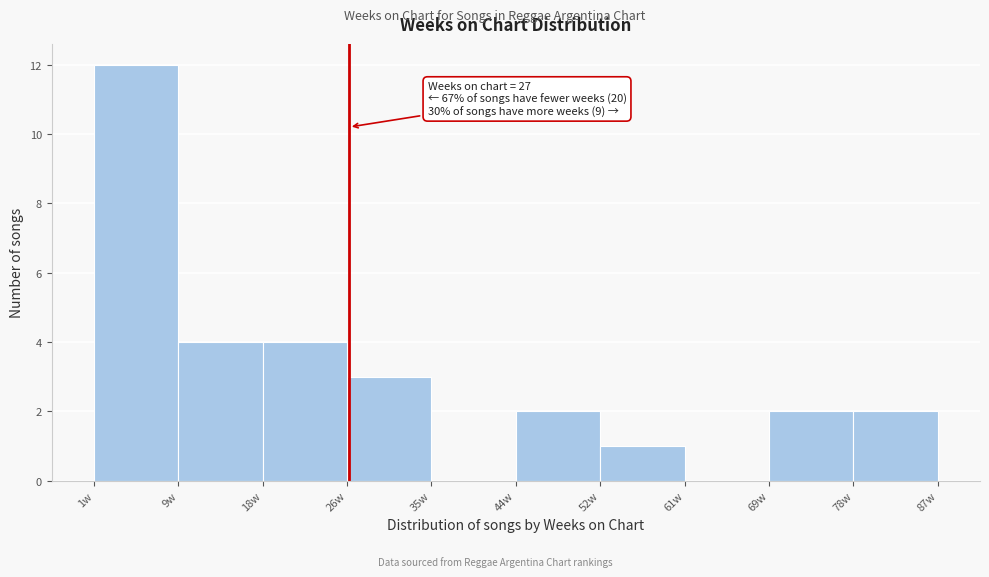

Which range on the x-axis has the tallest bar?

1.0 to 9.6